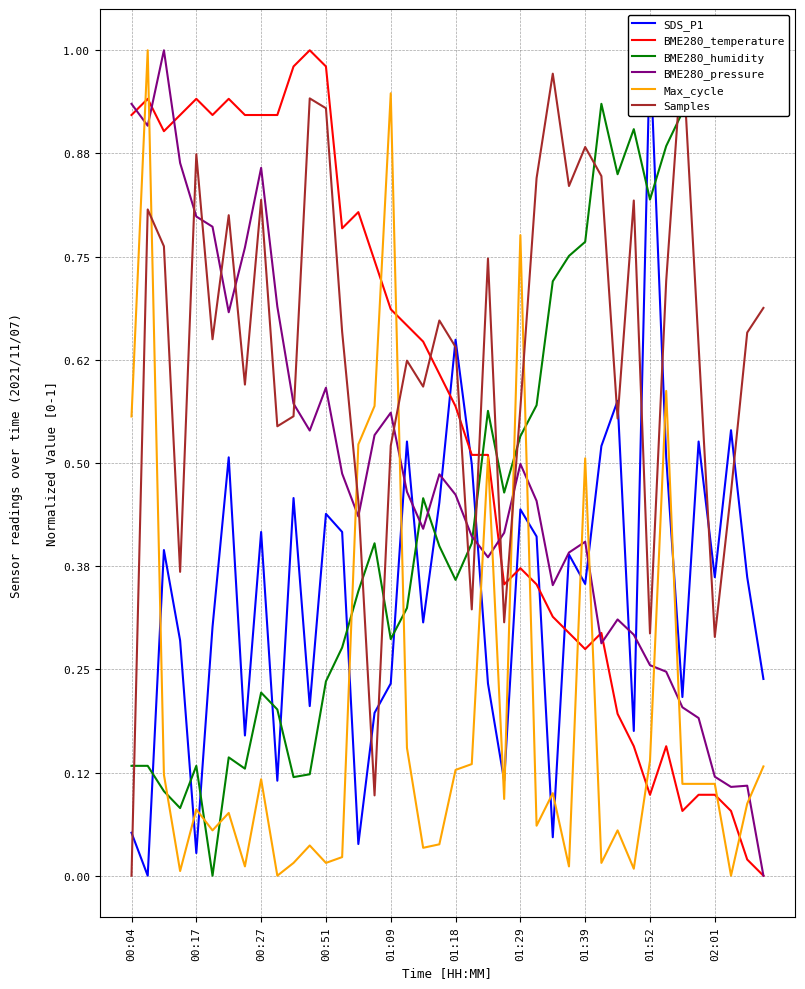

What are all the series names shown in the legend?

SDS_P1, BME280_temperature, BME280_humidity, BME280_pressure, Max_cycle, Samples